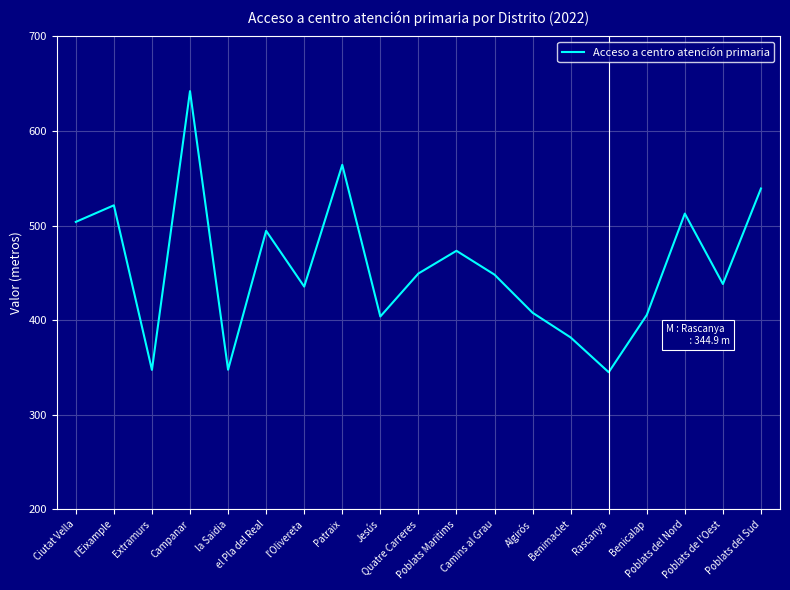

True or false: there are more than 1 points higher than both neighbors.

True